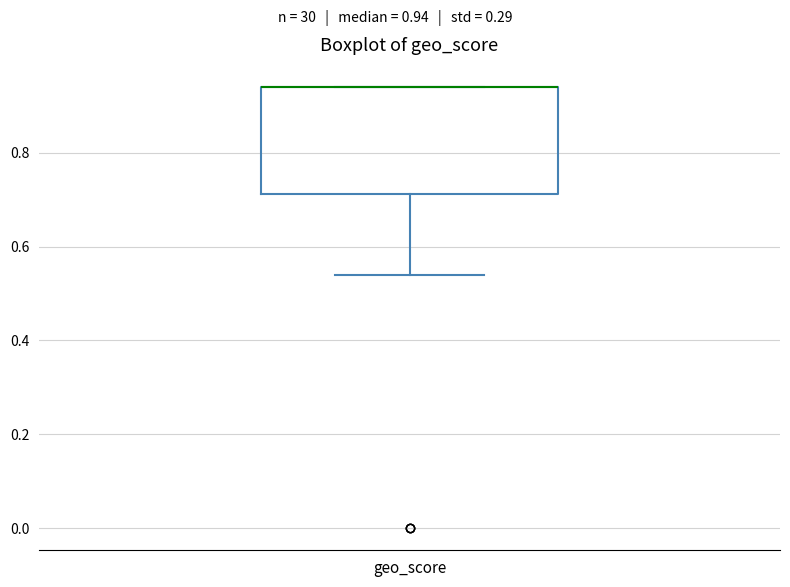

Read this box plot against the y-axis: the position of the median line, the range covered by the box, and the ends of both whiskers. The values are not printed on the chart, so give them approximately, as read against the axis.

median 0.94 (drawn on the box's upper edge), box 0.72 to 0.94, whiskers 0.54 to 0.94